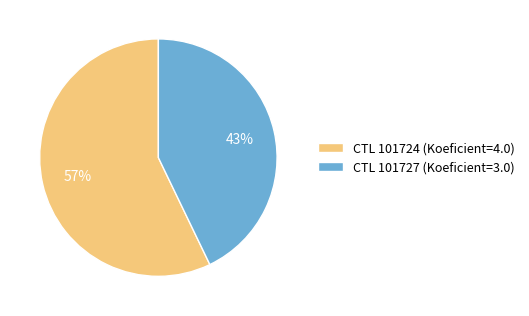

To the nearest percent, what is the difference between the largest and smallest slice percentages?

14%